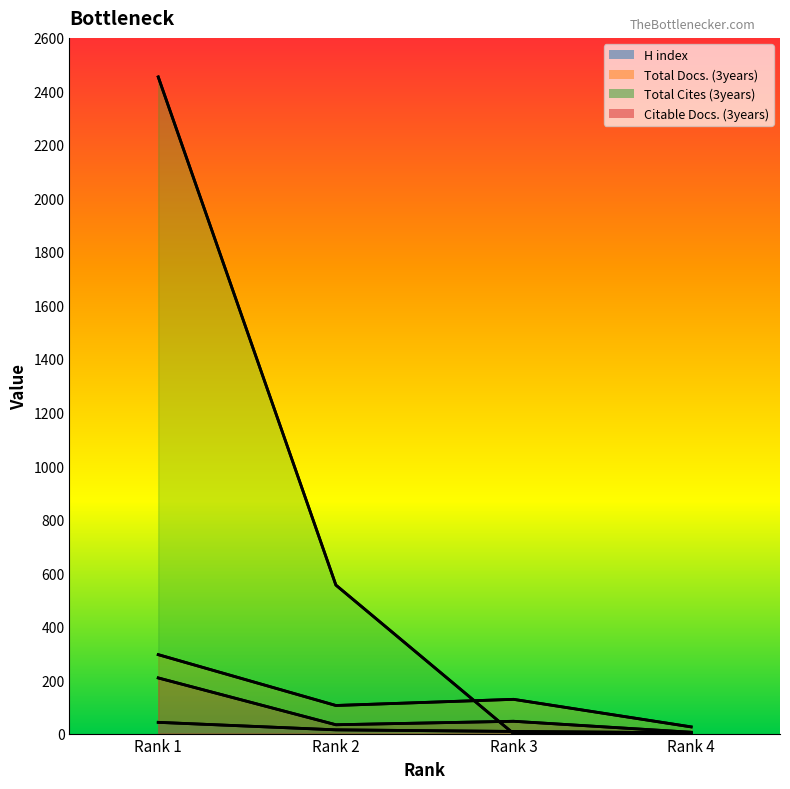

Between Rank 3 and Rank 2, which is larger?

Rank 2